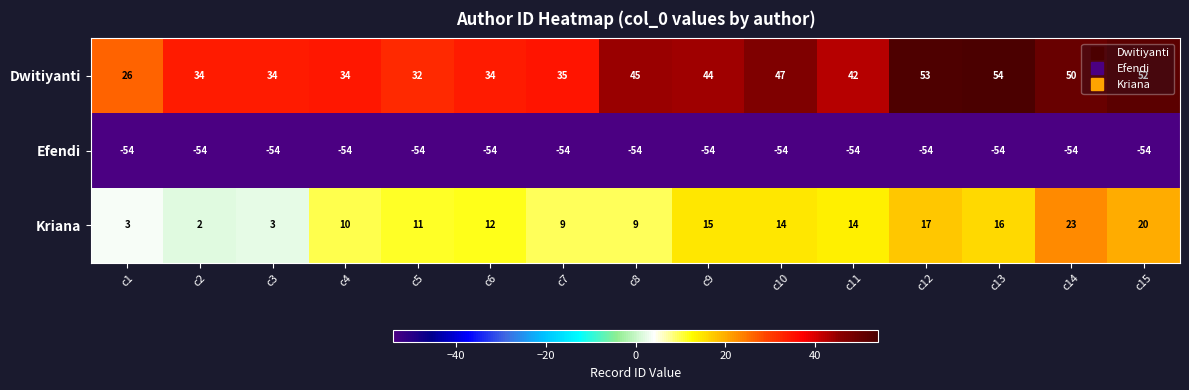

What is the sum of the Kriana values at c7 and c5?

20